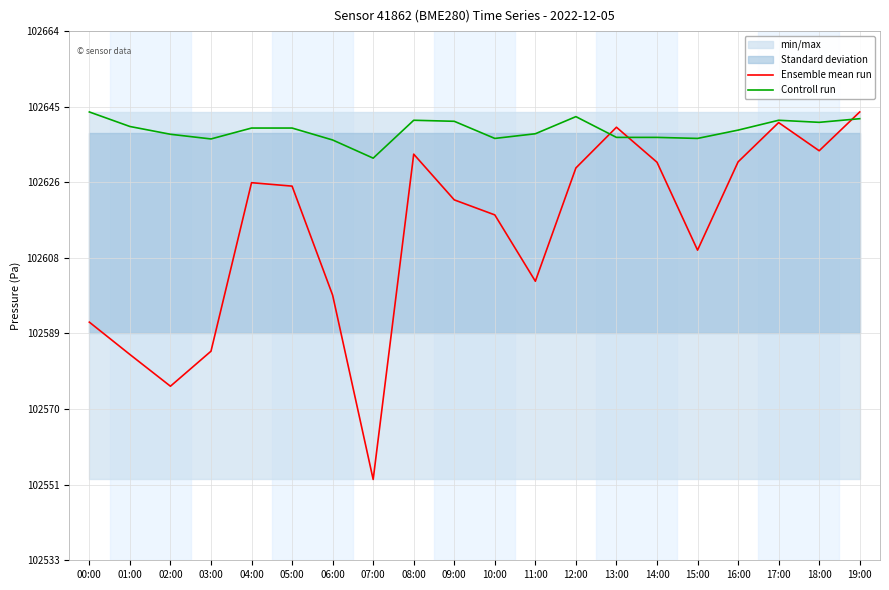

What is the difference between the maximum and minimum values in the Ensemble mean run series?

90.9